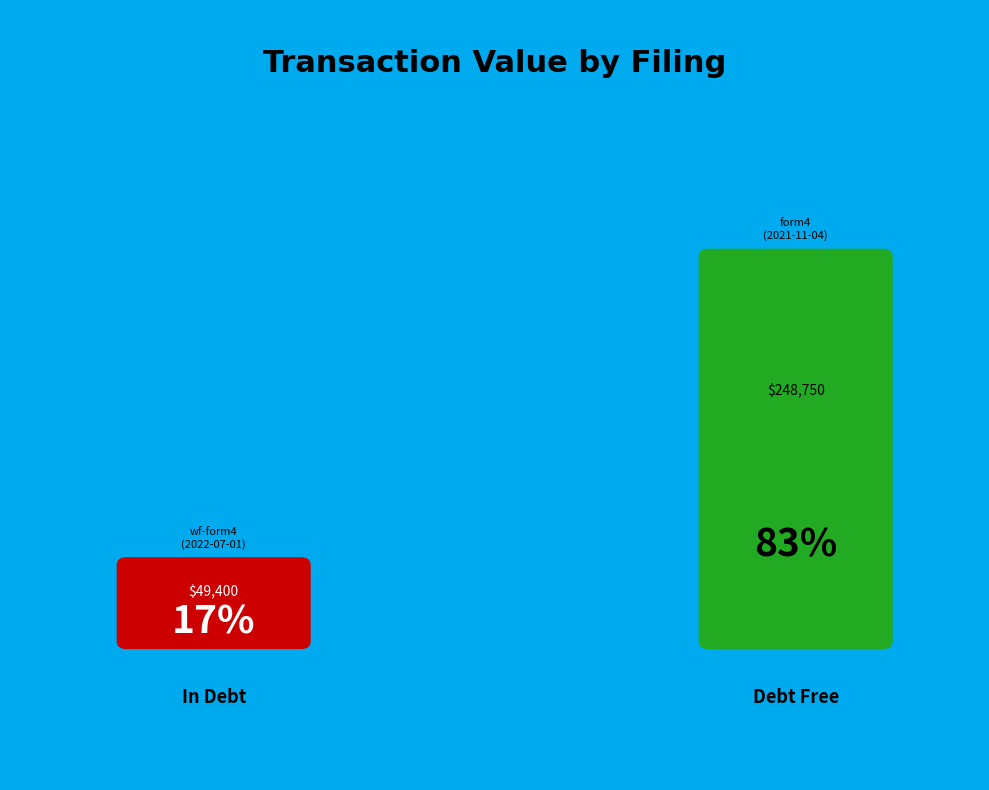

What percentage is NOT represented by form4.xml?

16.6%